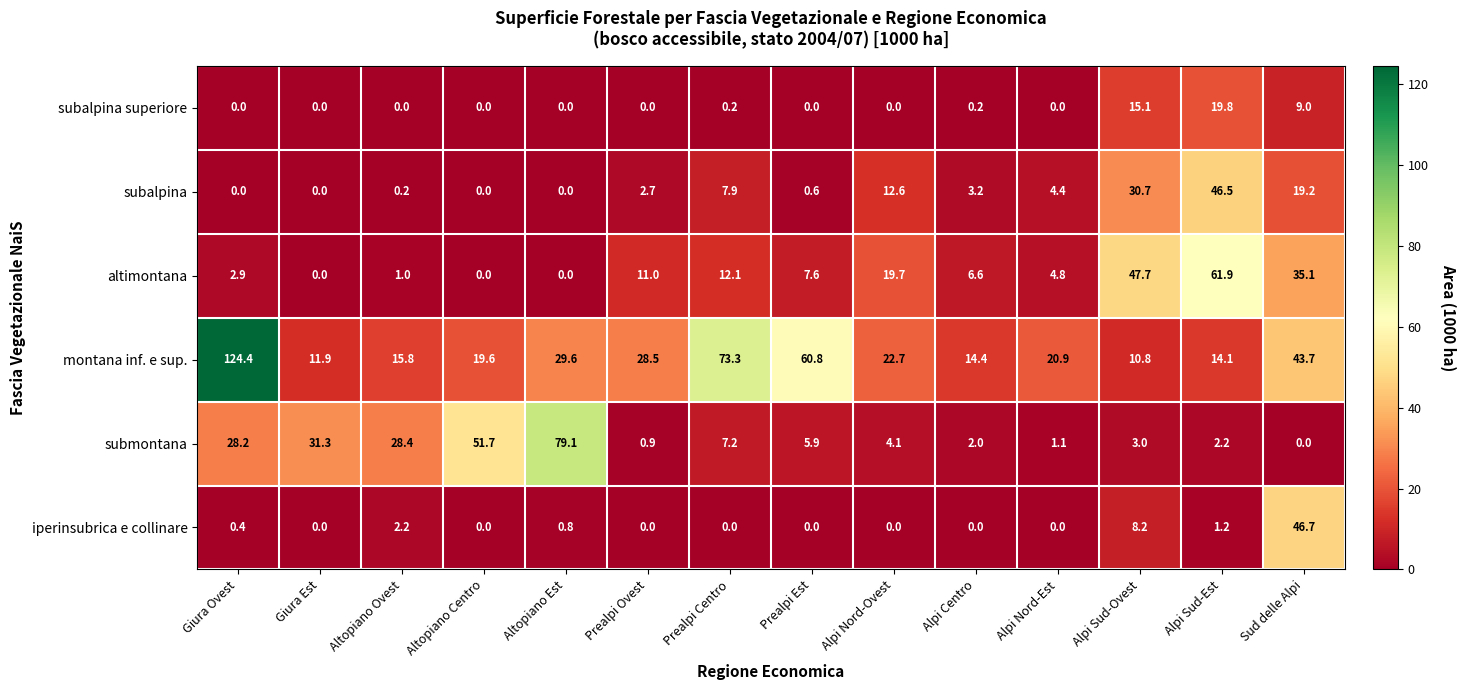

At how many categories does at least one series exceed 104?

1